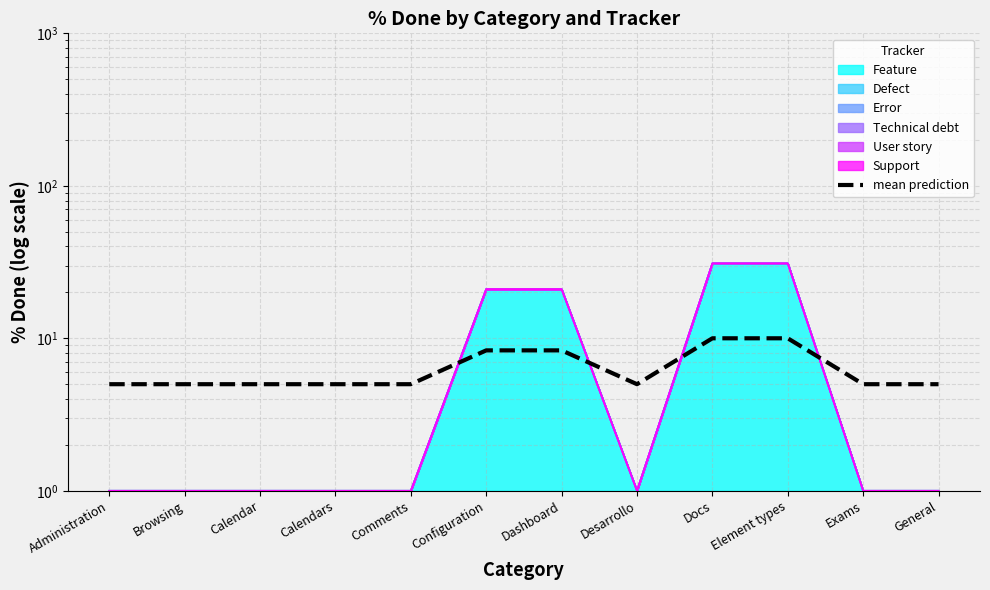

At which category does the chart reach its peak across all series?

Docs